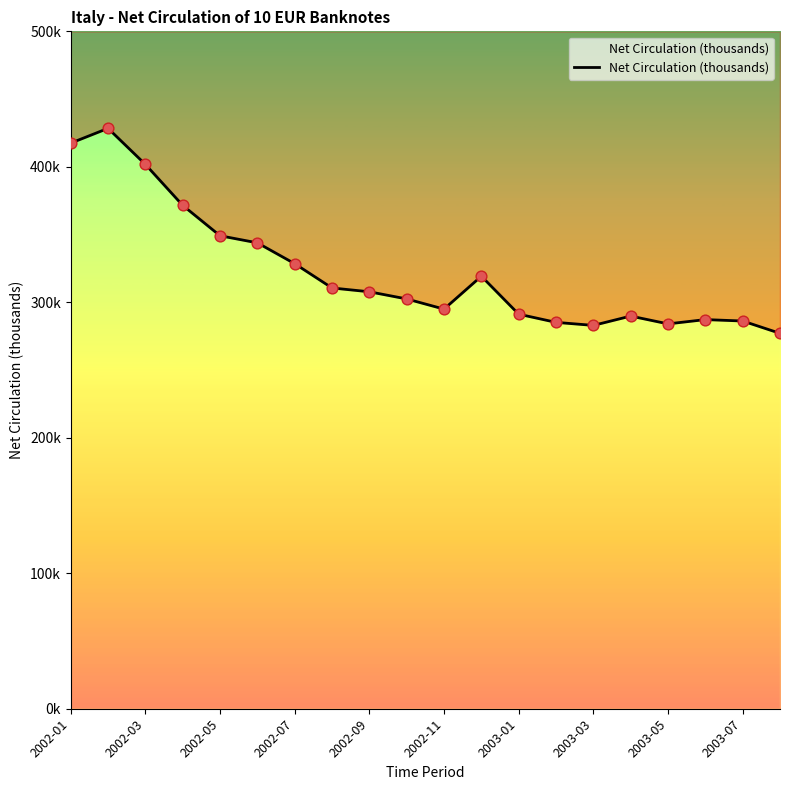

Approximately how many times larger is the value at 13 compared to 15?

1.0